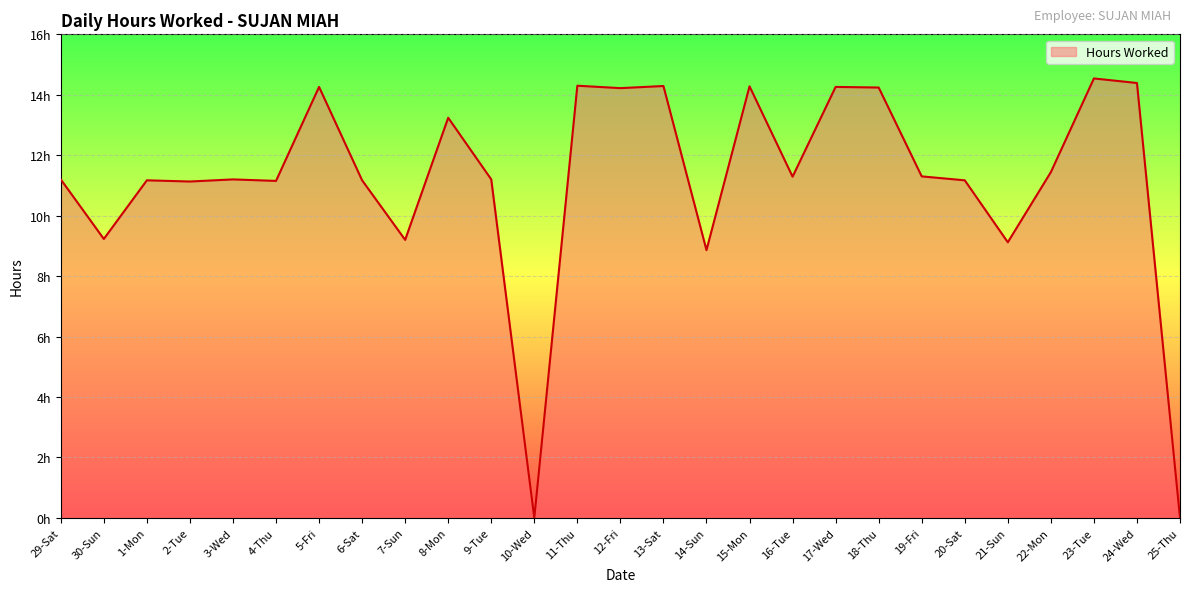

What position from the left is 29-Sat?

1